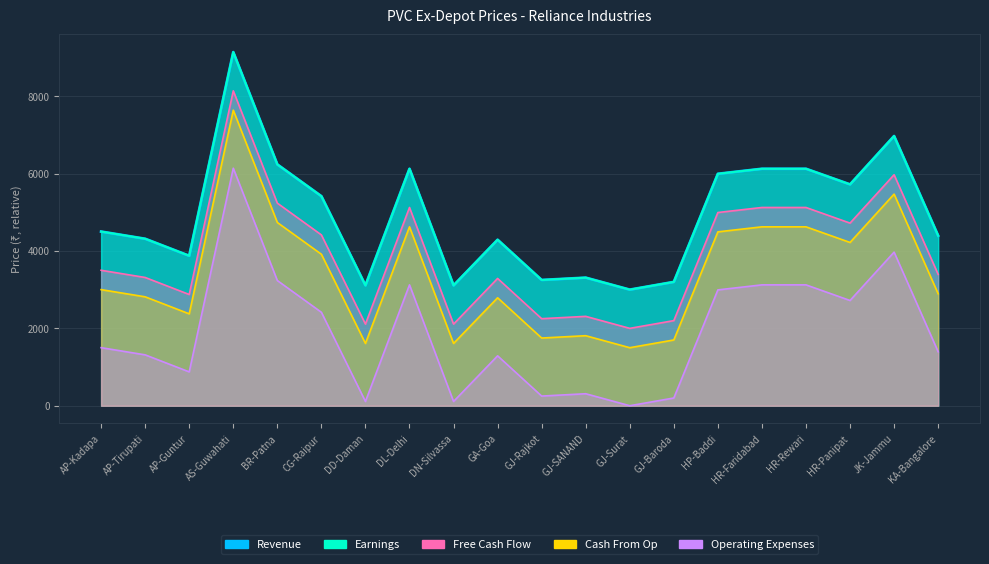

Reading right to left, transcribe all the data shown in this chart.

Revenue: KA-Bangalore=4395	JK-Jammu=6970	HR-Panipat=5720	HR-Rewari=6124	HR-Faridabad=6124	HP-Baddi=5994	GJ-Baroda=3200	GJ-Surat=3000	GJ-SANAND=3310	GJ-Rajkot=3250	GA-Goa=4290	DN-Silvassa=3110	DL-Delhi=6124	DD-Daman=3110	CG-Raipur=5415	BR-Patna=6236	AS-Guwahati=9139	AP-Guntur=3875	AP-Tirupati=4315	AP-Kadapa=4501
Earnings: KA-Bangalore=4395	JK-Jammu=6970	HR-Panipat=5720	HR-Rewari=6124	HR-Faridabad=6124	HP-Baddi=5994	GJ-Baroda=3200	GJ-Surat=3000	GJ-SANAND=3310	GJ-Rajkot=3250	GA-Goa=4290	DN-Silvassa=3110	DL-Delhi=6124	DD-Daman=3110	CG-Raipur=5415	BR-Patna=6236	AS-Guwahati=9139	AP-Guntur=3875	AP-Tirupati=4315	AP-Kadapa=4501
Free Cash Flow: KA-Bangalore=3395	JK-Jammu=5970	HR-Panipat=4720	HR-Rewari=5124	HR-Faridabad=5124	HP-Baddi=4994	GJ-Baroda=2200	GJ-Surat=2000	GJ-SANAND=2310	GJ-Rajkot=2250	GA-Goa=3290	DN-Silvassa=2110	DL-Delhi=5124	DD-Daman=2110	CG-Raipur=4415	BR-Patna=5236	AS-Guwahati=8139	AP-Guntur=2875	AP-Tirupati=3315	AP-Kadapa=3501
Cash From Op: KA-Bangalore=2895	JK-Jammu=5470	HR-Panipat=4220	HR-Rewari=4624	HR-Faridabad=4624	HP-Baddi=4494	GJ-Baroda=1700	GJ-Surat=1500	GJ-SANAND=1810	GJ-Rajkot=1750	GA-Goa=2790	DN-Silvassa=1610	DL-Delhi=4624	DD-Daman=1610	CG-Raipur=3915	BR-Patna=4736	AS-Guwahati=7639	AP-Guntur=2375	AP-Tirupati=2815	AP-Kadapa=3001
Operating Expenses: KA-Bangalore=1395	JK-Jammu=3970	HR-Panipat=2720	HR-Rewari=3124	HR-Faridabad=3124	HP-Baddi=2994	GJ-Baroda=200	GJ-Surat=0	GJ-SANAND=310	GJ-Rajkot=250	GA-Goa=1290	DN-Silvassa=110	DL-Delhi=3124	DD-Daman=110	CG-Raipur=2415	BR-Patna=3236	AS-Guwahati=6139	AP-Guntur=875	AP-Tirupati=1315	AP-Kadapa=1501